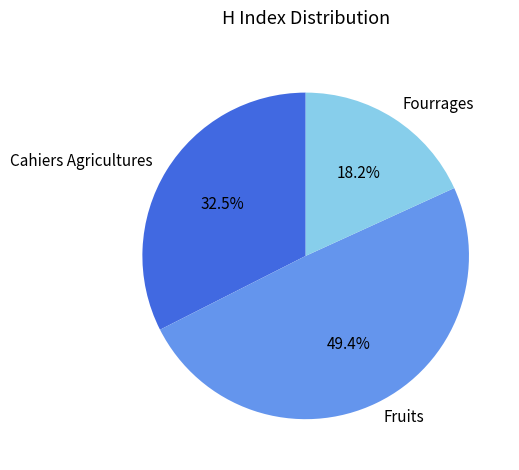

Count the number of slices in the pie.

3